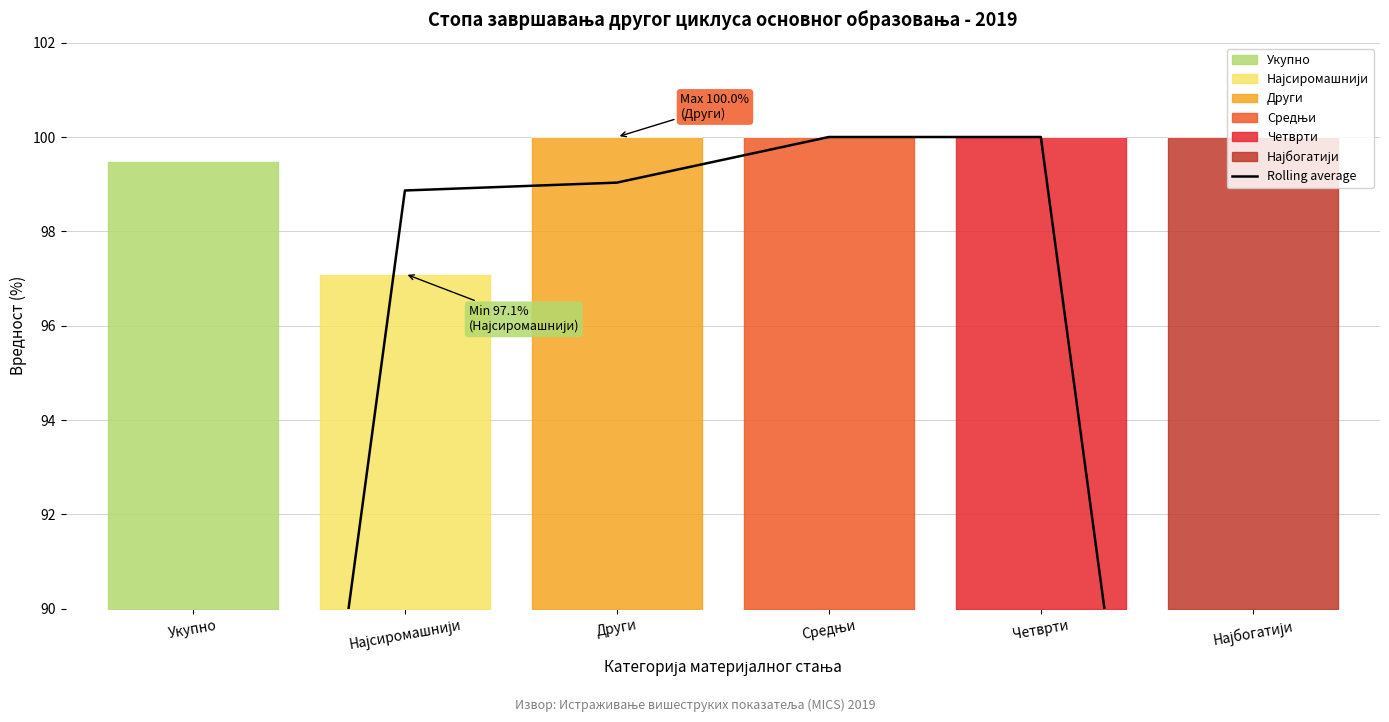

Is it true that the value at Други is 99.0?

True